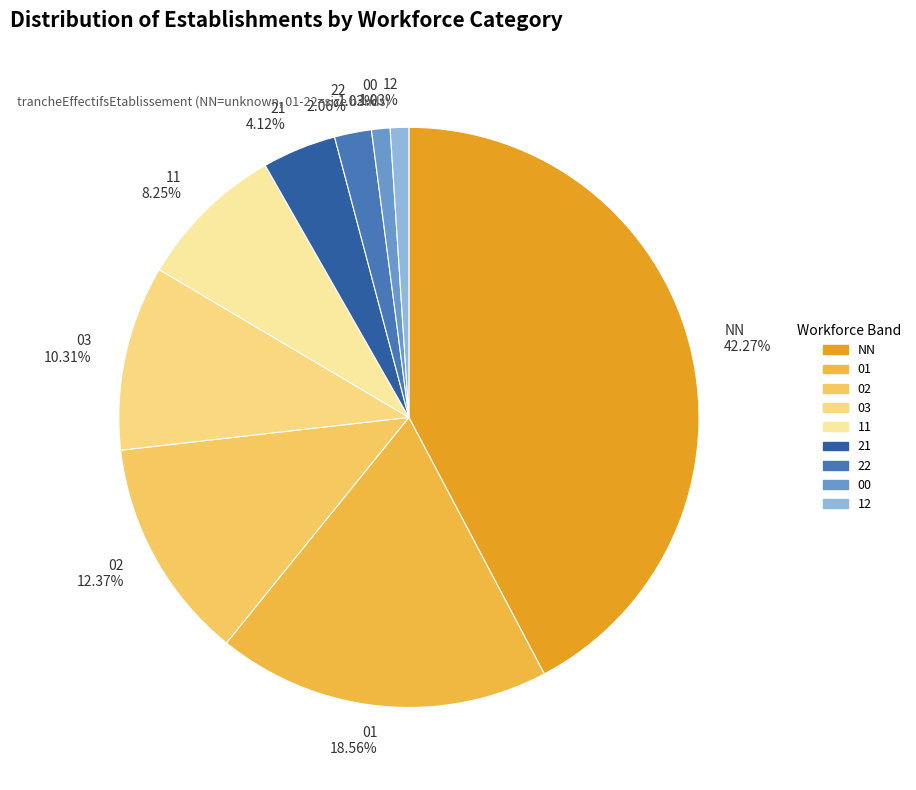

Count the number of slices in the pie.

9